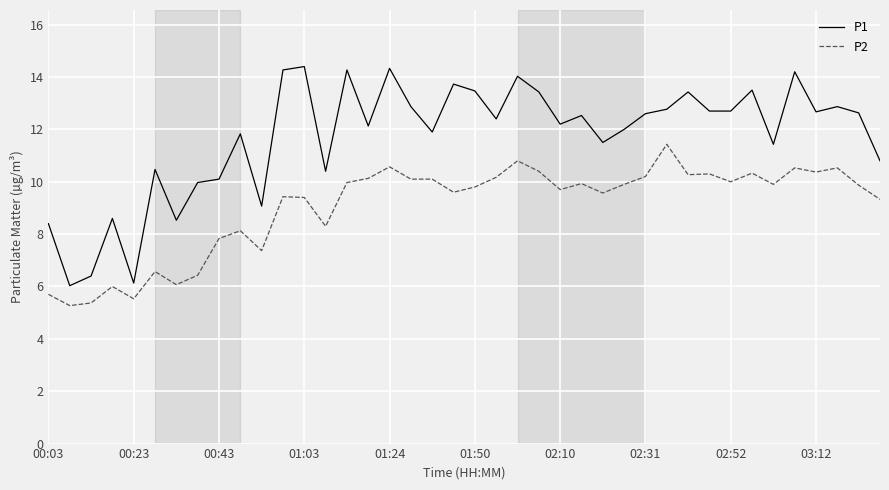

What is the average value of the P1 series?

11.7